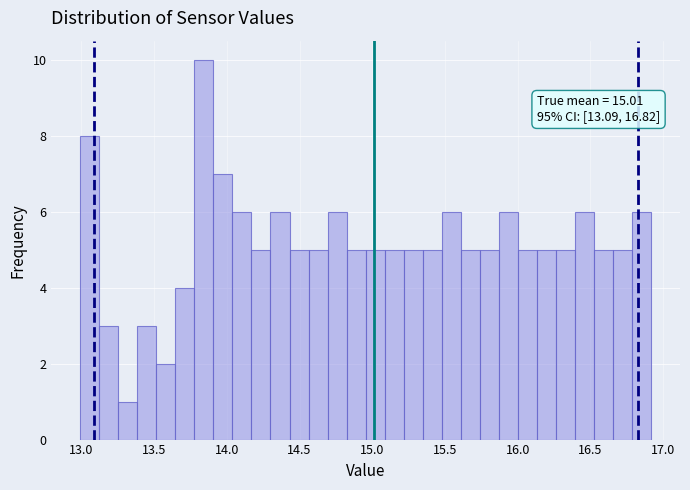

Around what value on the x-axis is the tallest bar? Give the approximate position of its centre, as read against the axis.

13.85